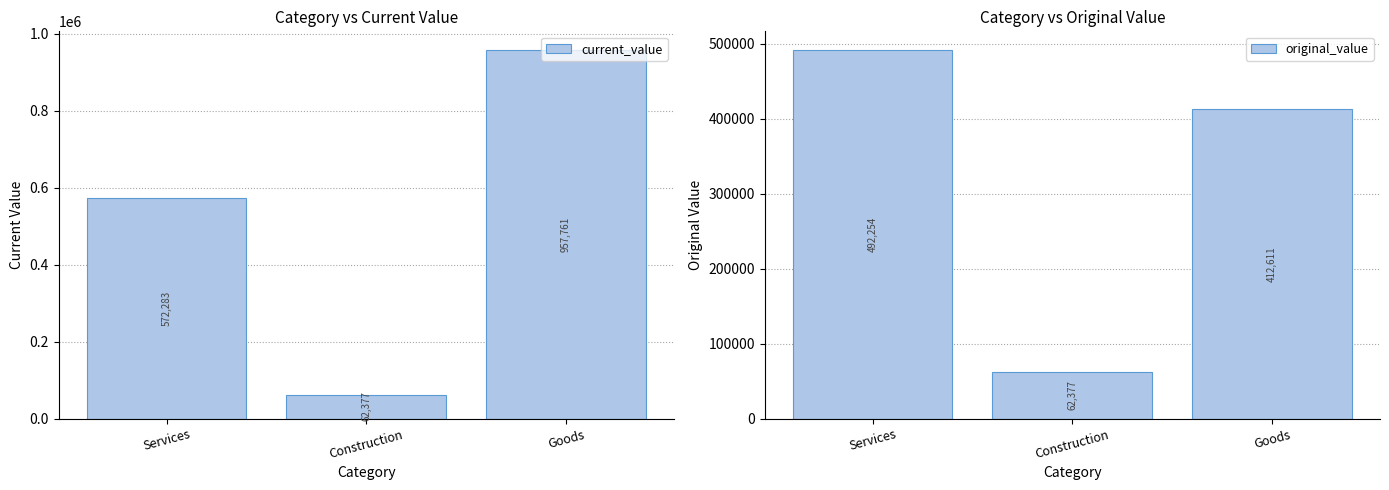

What are all the series names shown in the legend?

current_value, original_value